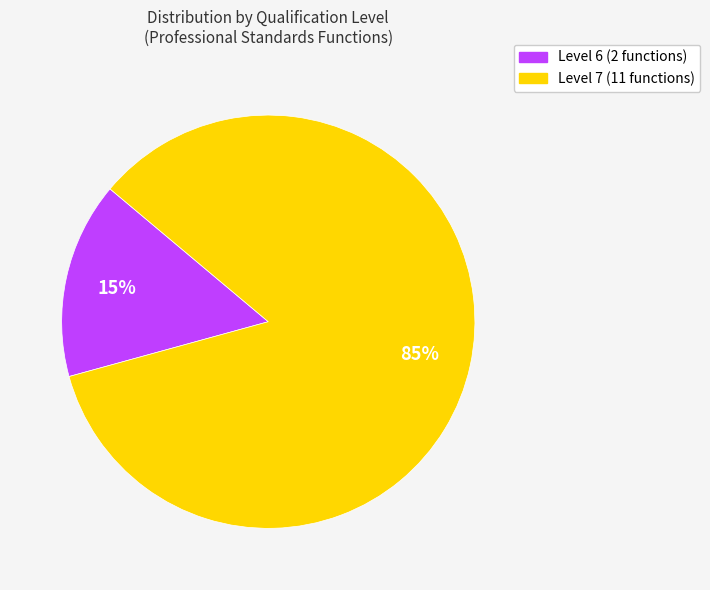

To the nearest percent, what is the average slice percentage?

50%